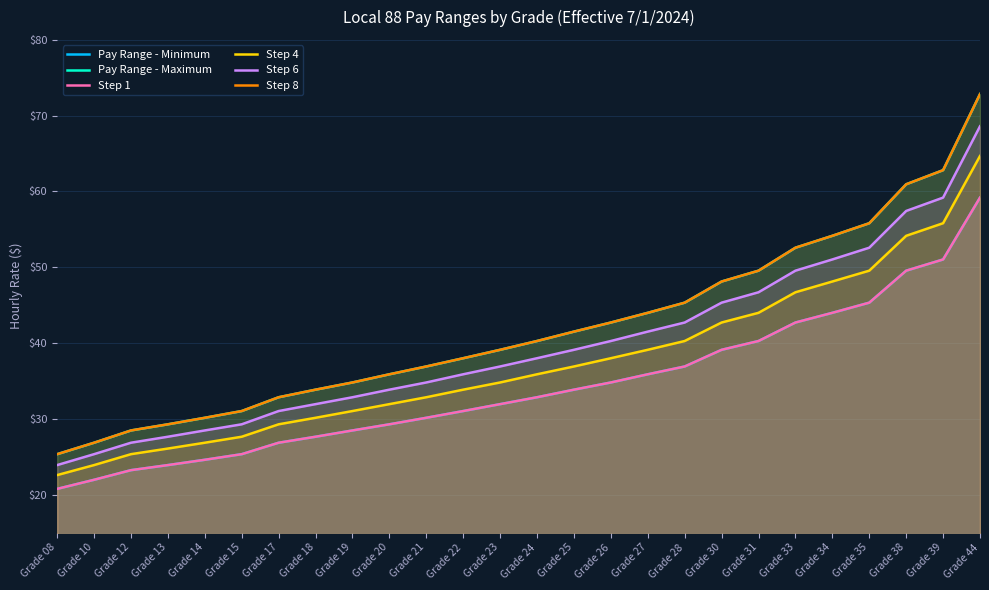

What is the maximum value shown in the chart?

72.8